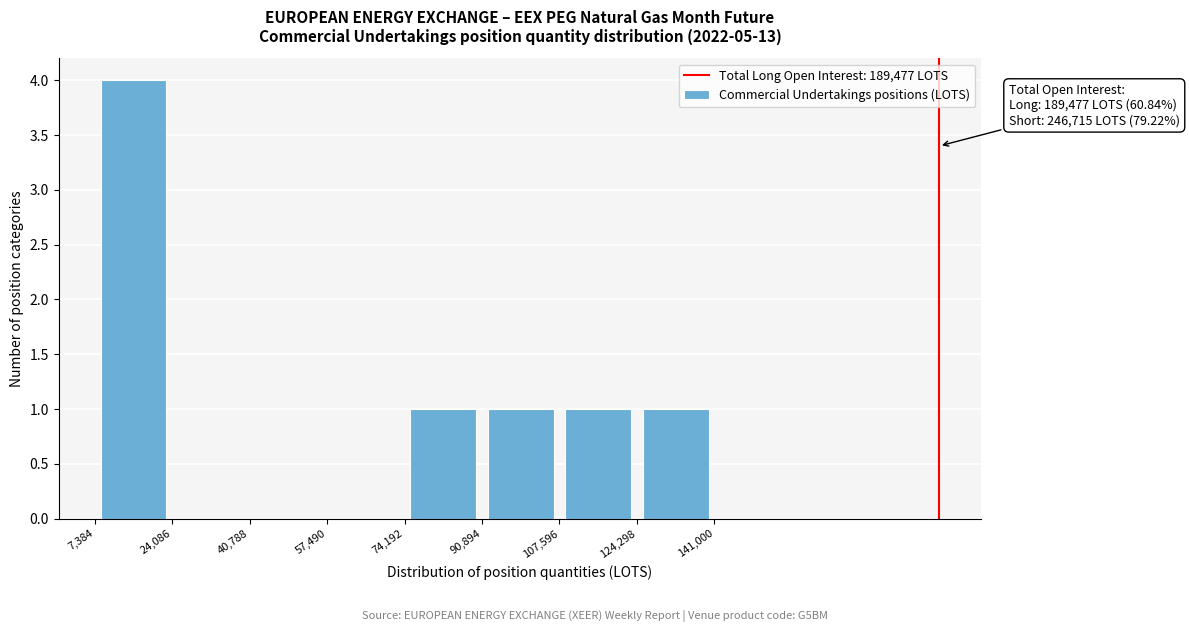

Over which range of the x-axis is the bar tallest?

7,384 to 24,086